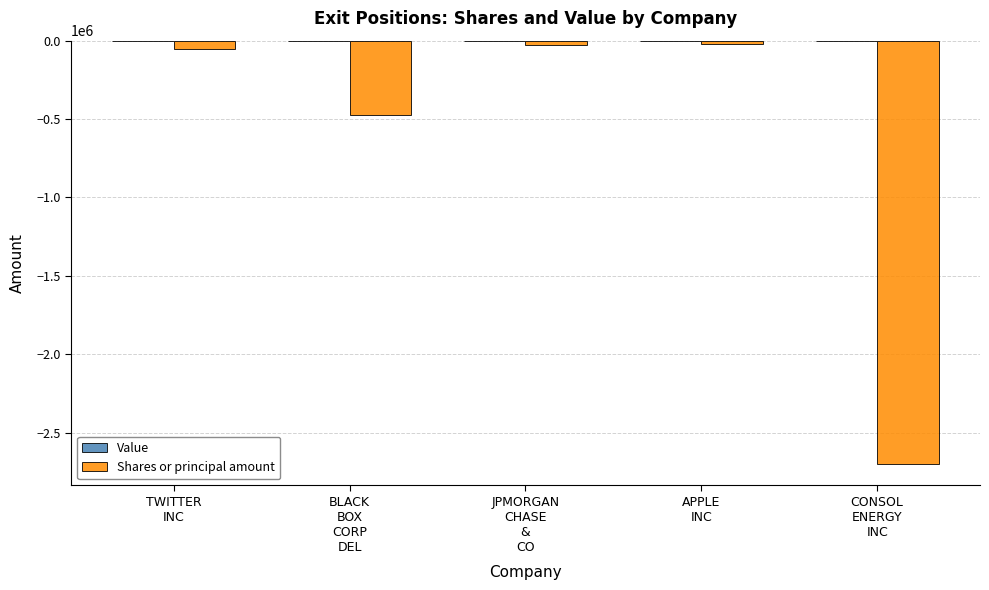

How many bars are there in total?

5